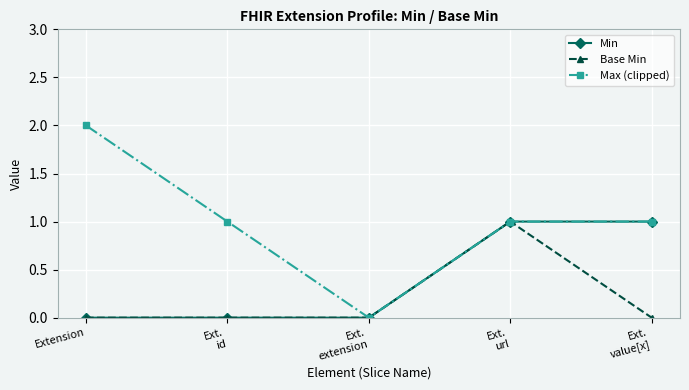

What is the difference between the maximum and minimum values in the Base Min series?

1